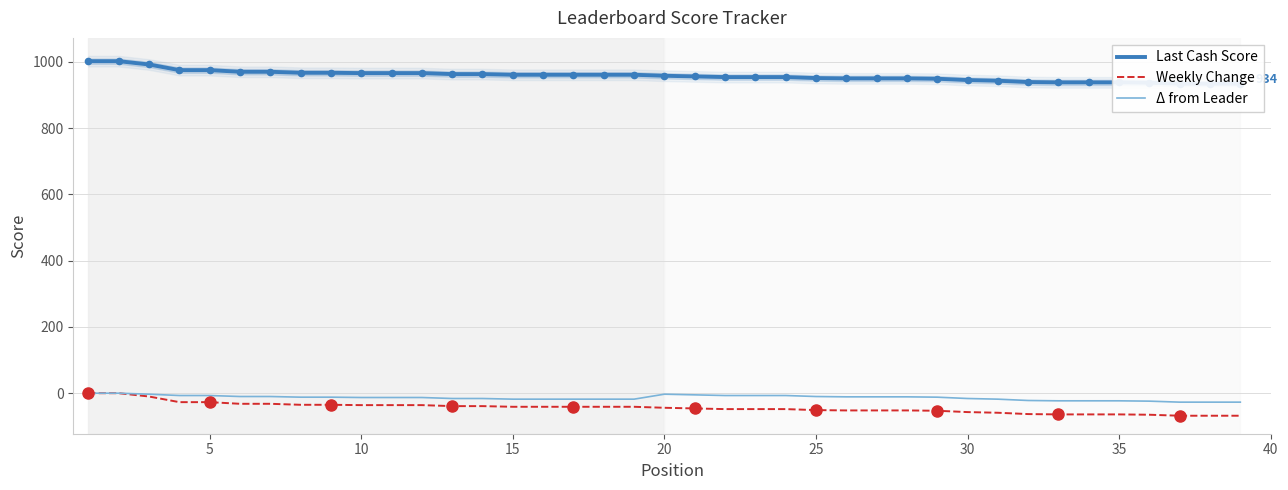

Between 25 and 10, which series saw the biggest shift?

Last Cash Score